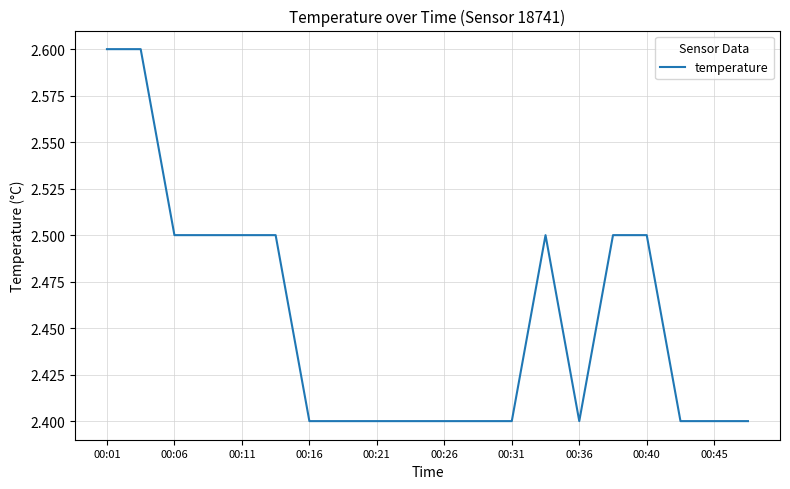

What is the greatest value displayed?

2.6